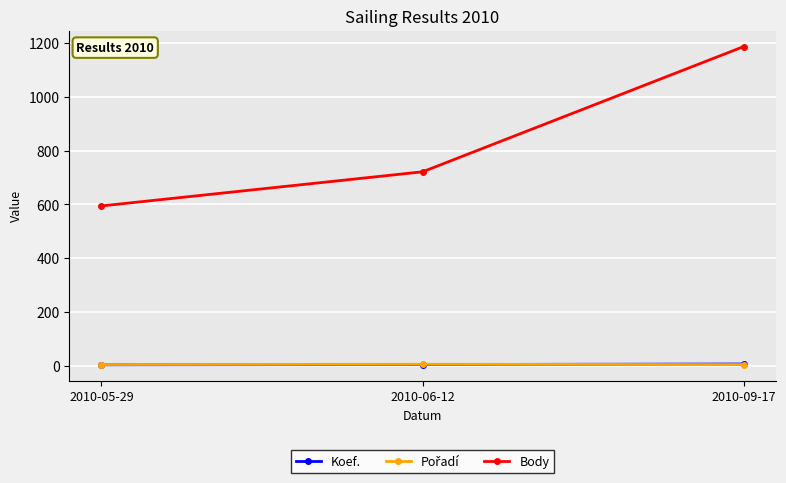

Is it true that Body equals 594 at 2010-05-29?

True